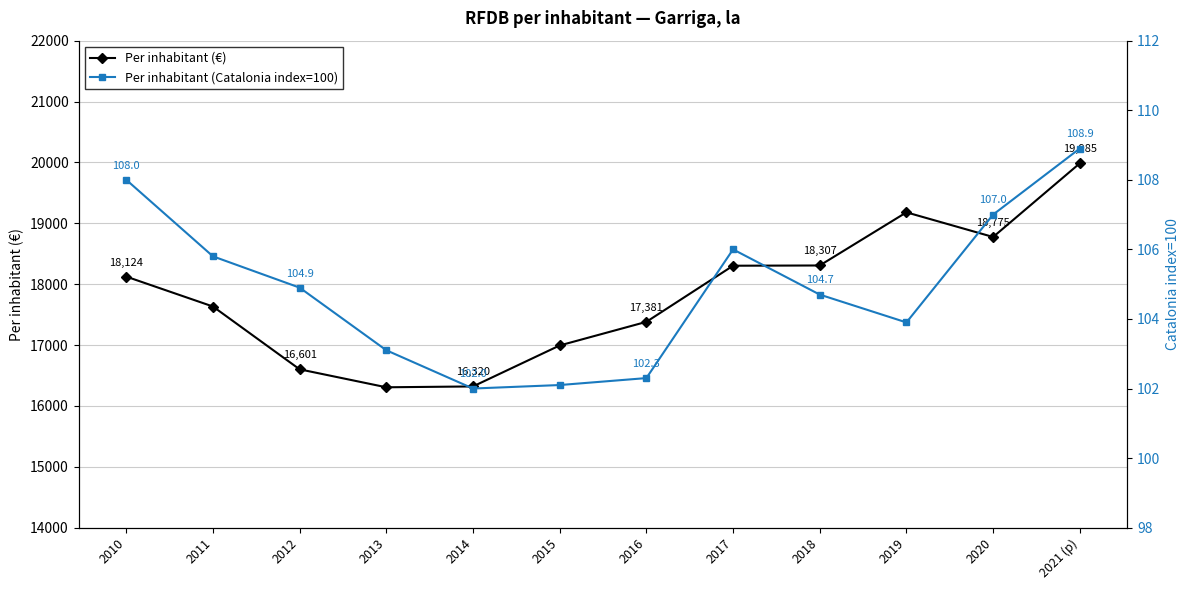

How many categories are shown in the chart?

12